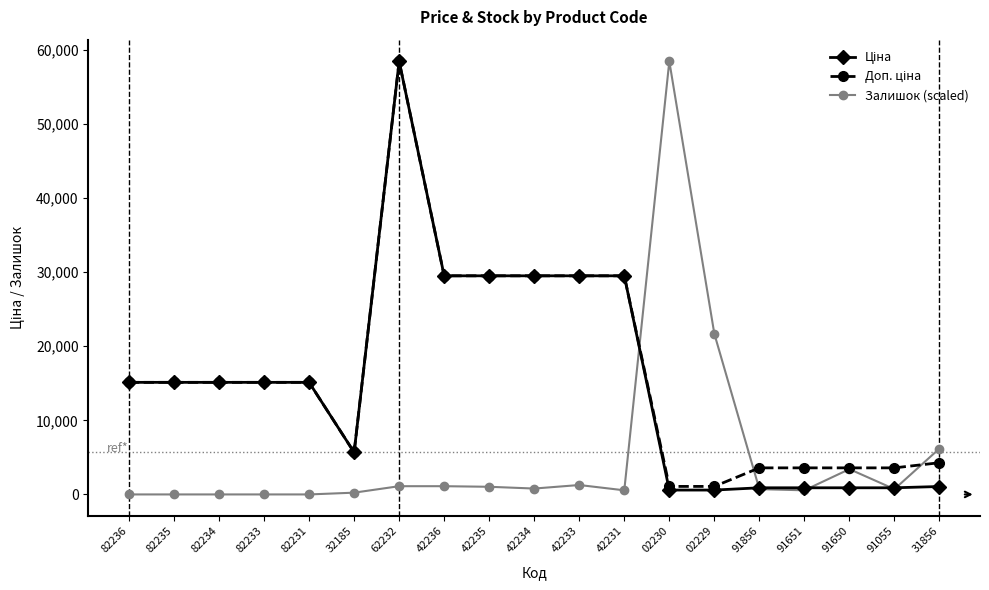

What is the label of the 16th point from the left?

91651